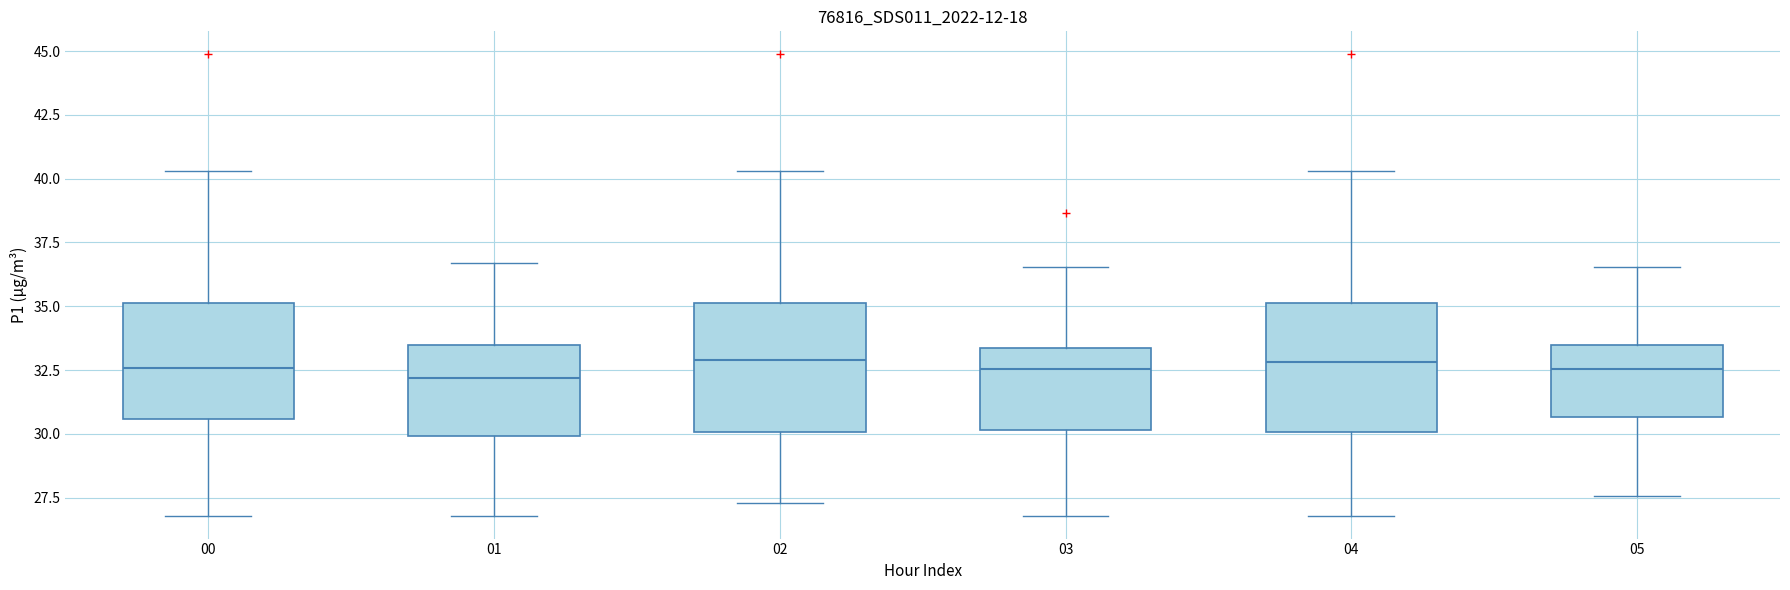

Reading left to right, read every box against the y-axis: the position of its median line, the range the box covers, and the ends of its whiskers. The values are not printed on the chart, so give them approximately, as read against the axis.

00: median 32.5, box 30.5 to 35.0, whiskers 27.0 to 40.5
01: median 32.0, box 30.0 to 33.5, whiskers 27.0 to 36.5
02: median 33.0, box 30.0 to 35.0, whiskers 27.5 to 40.5
03: median 32.5, box 30.0 to 33.5, whiskers 27.0 to 36.5
04: median 33.0, box 30.0 to 35.0, whiskers 27.0 to 40.5
05: median 32.5, box 30.5 to 33.5, whiskers 27.5 to 36.5